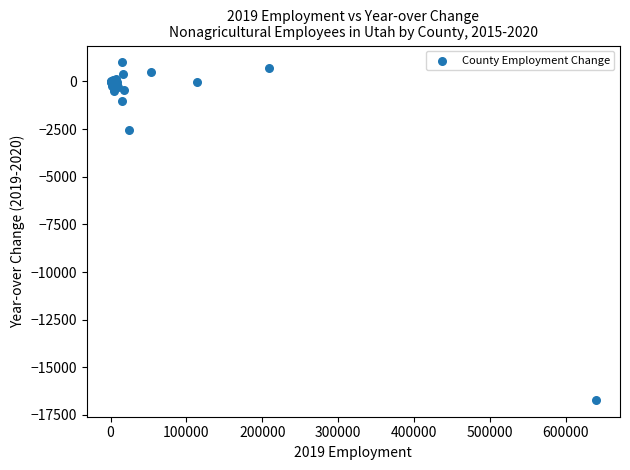

What Y value in the scatter plot is closest to -7854?

-2557.3